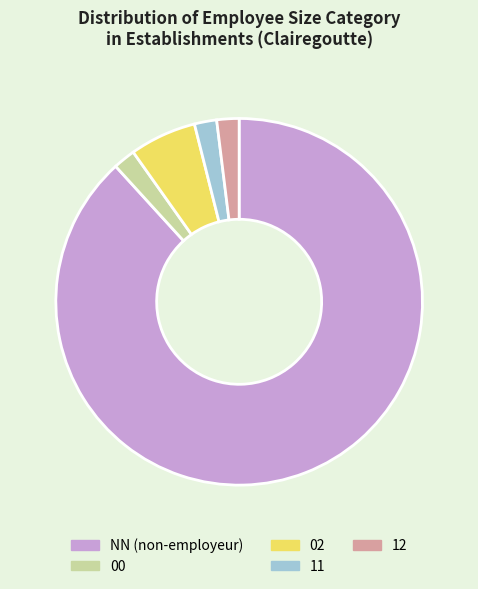

What is the largest slice in the pie chart?

NN